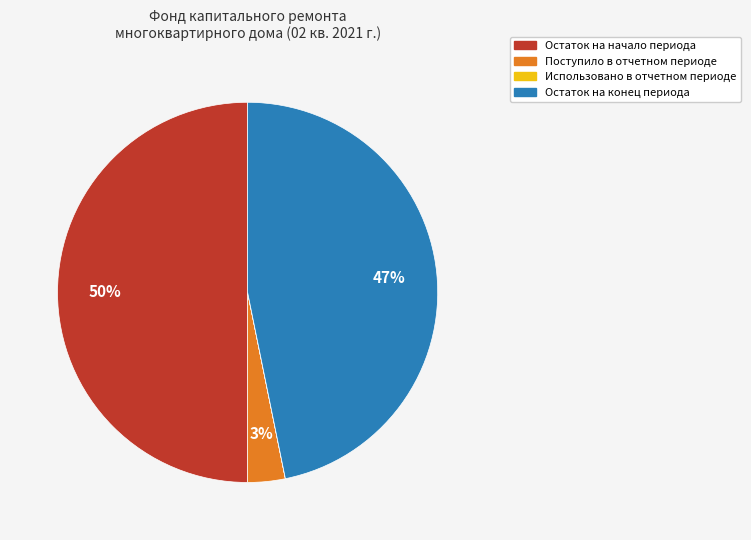

True or false: Поступило в отчетном периоде accounts for 3% of the total.

True